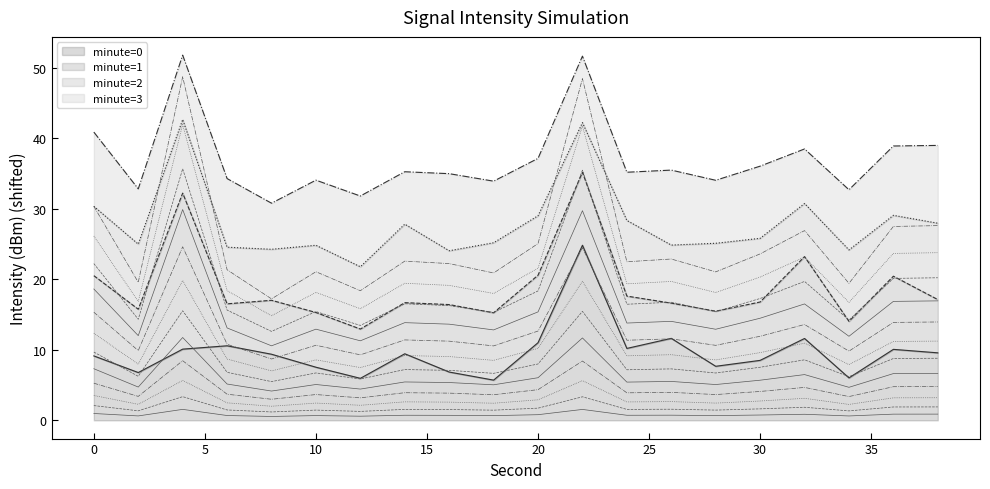

Is it true that minute=0 equals 8.5 at 30?

True